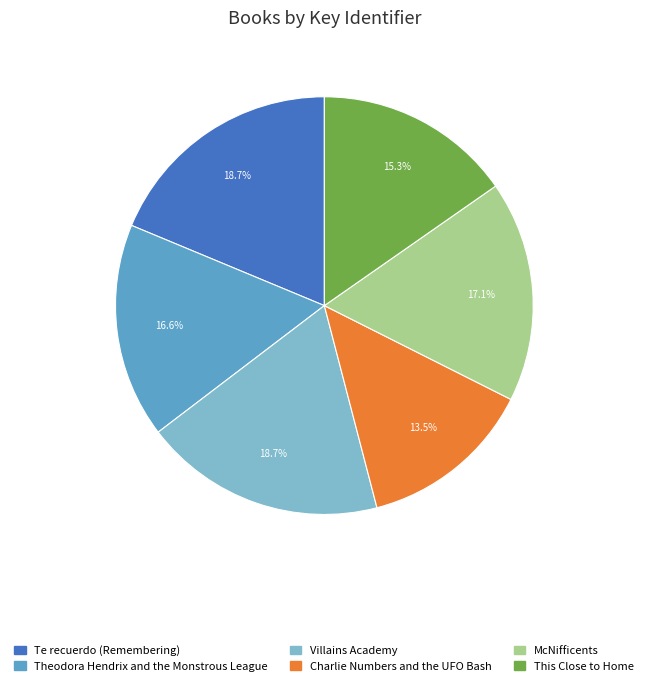

To the nearest percent, what is the difference between the Te recuerdo (Remembering) and This Close to Home slice percentages?

3%